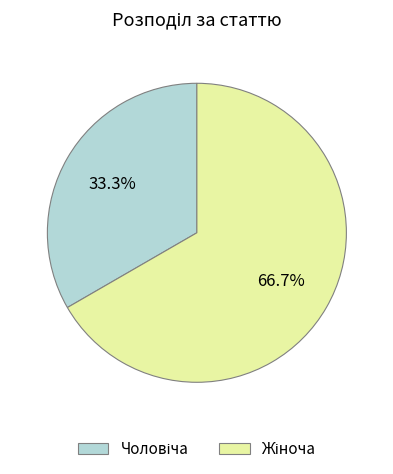

Is there a majority slice in this chart?

Yes